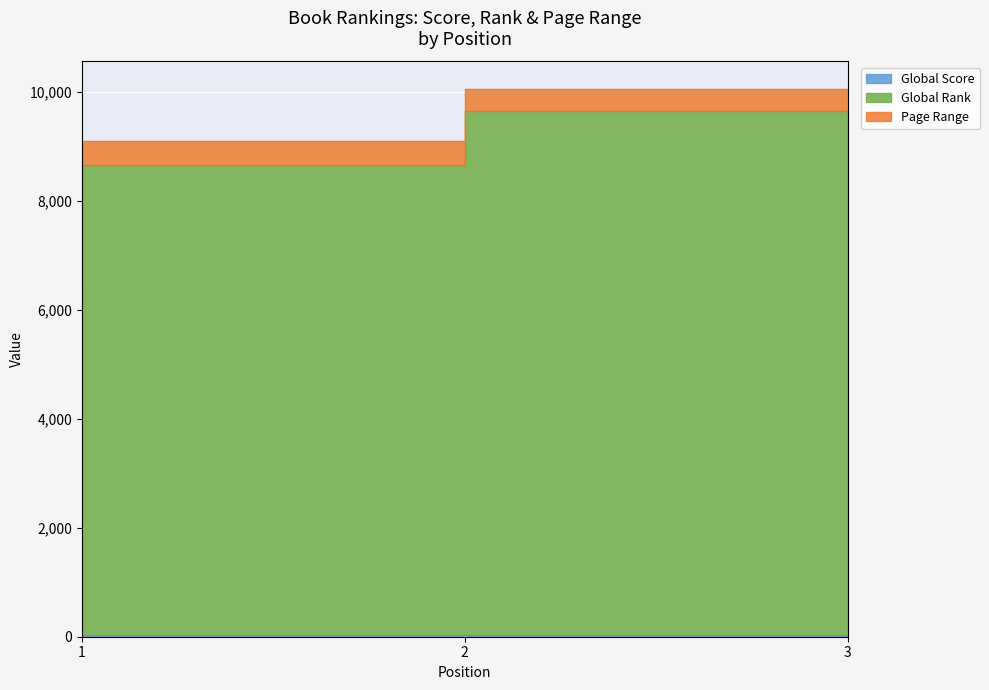

At how many categories does at least one series exceed 3579?

3